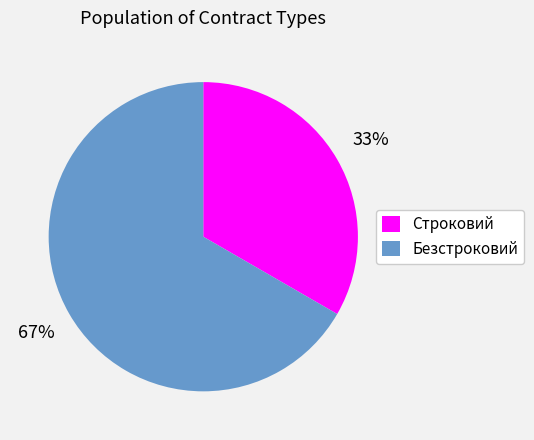

Which slice is the smallest?

Строковий